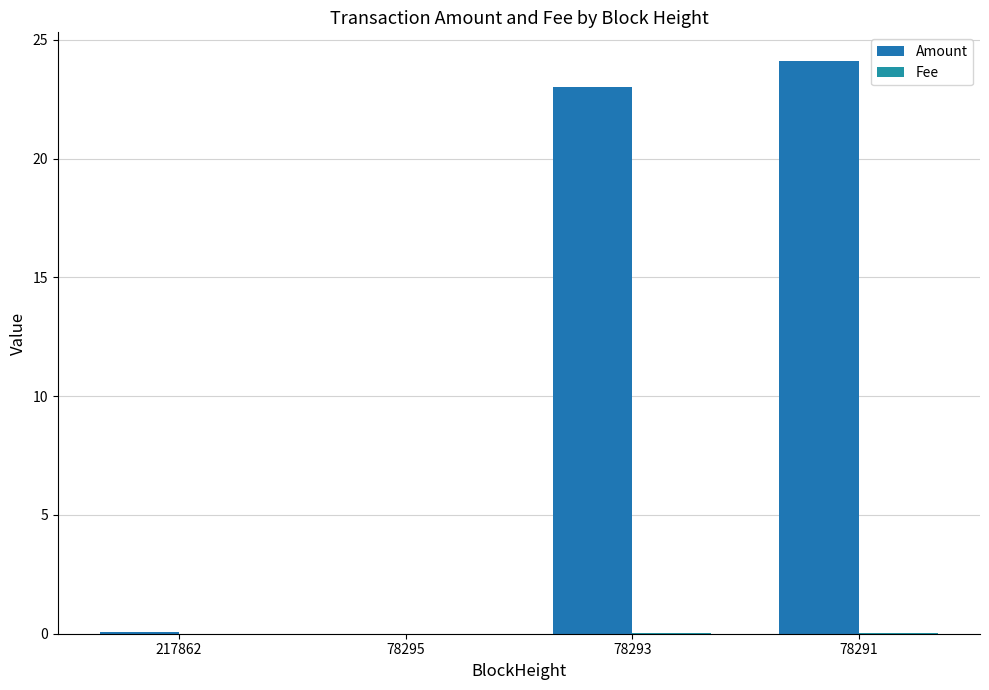

How many groups of bars are there?

4